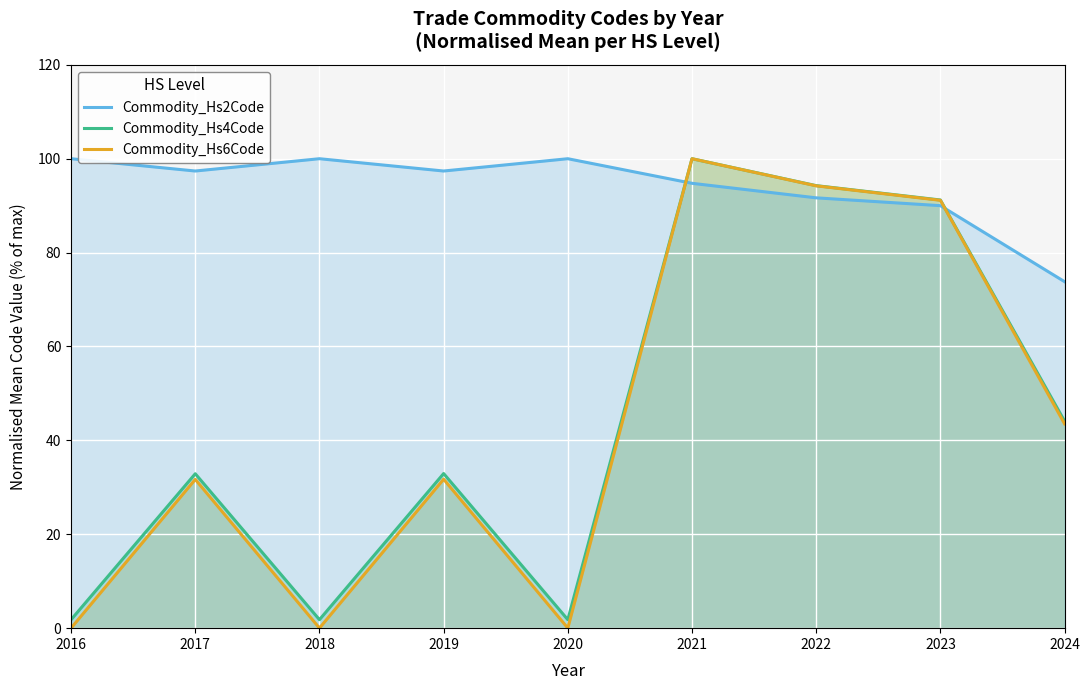

Reading left to right, extract all data points from this chart.

Commodity_Hs2Code: 2016=100.0	2017=97.4	2018=100.0	2019=97.4	2020=100.0	2021=94.8	2022=91.7	2023=90.0	2024=73.8
Commodity_Hs4Code: 2016=1.8	2017=32.9	2018=1.8	2019=32.9	2020=1.8	2021=100.0	2022=94.3	2023=91.2	2024=44.1
Commodity_Hs6Code: 2016=0.0	2017=31.7	2018=0.0	2019=31.7	2020=0.0	2021=100.0	2022=94.2	2023=91.1	2024=43.5